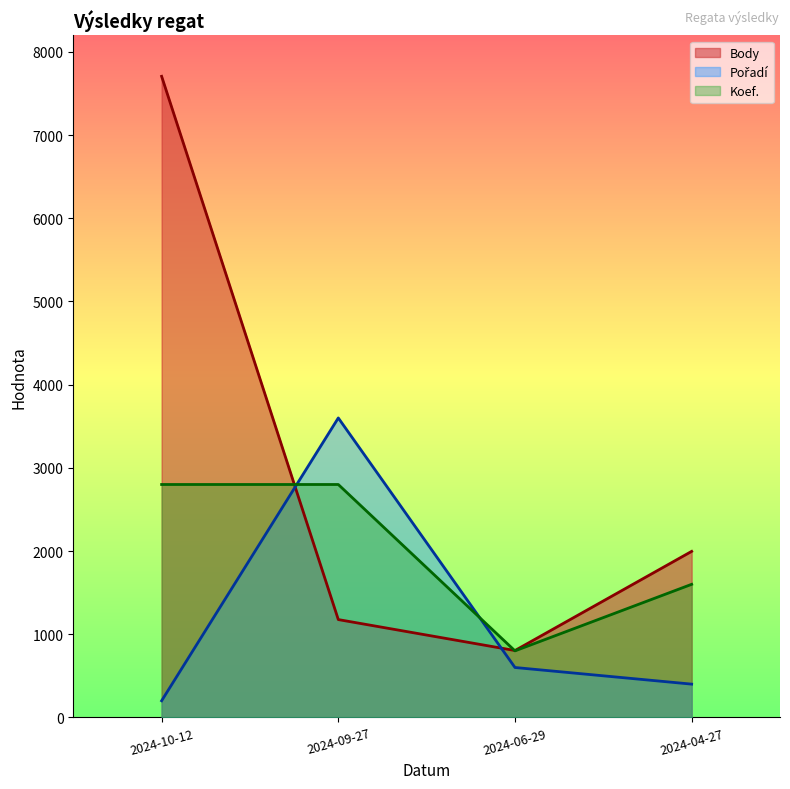

Reading left to right, what are all the values shown in this chart?

Body: 7707	1176	804	1996
Pořadí: 200	3600	600	400
Koef.: 2800	2800	800	1600